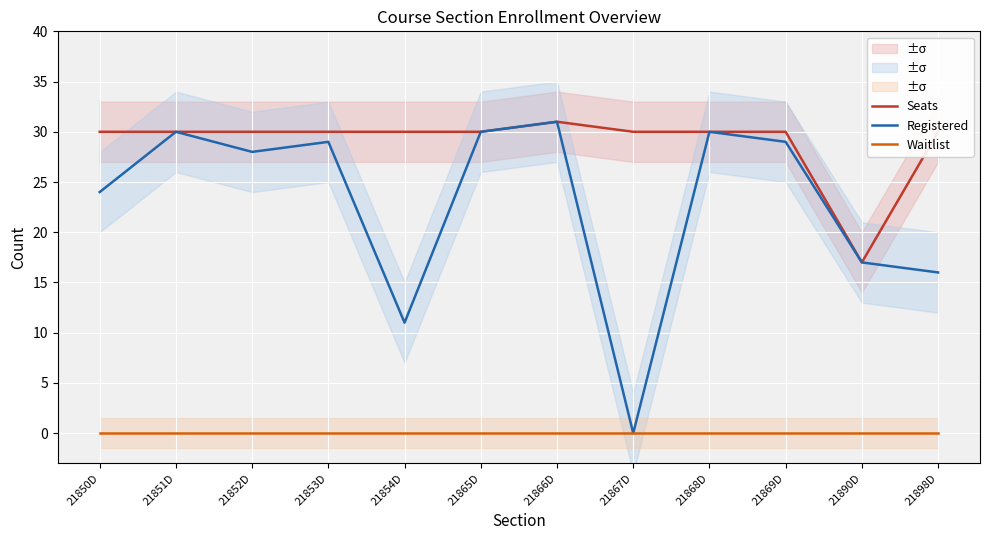

The Registered series shows 16 at 21866D. True or false?

False